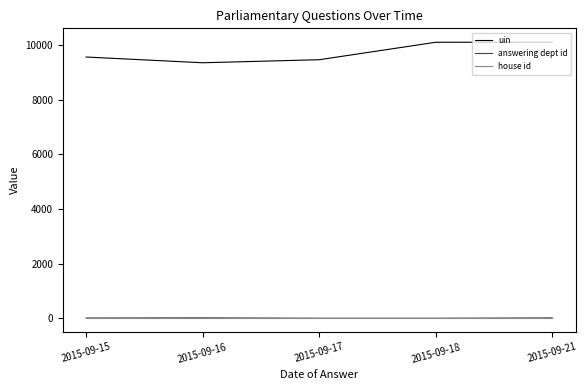

True or false: answering dept id and uin intersect in this chart.

False